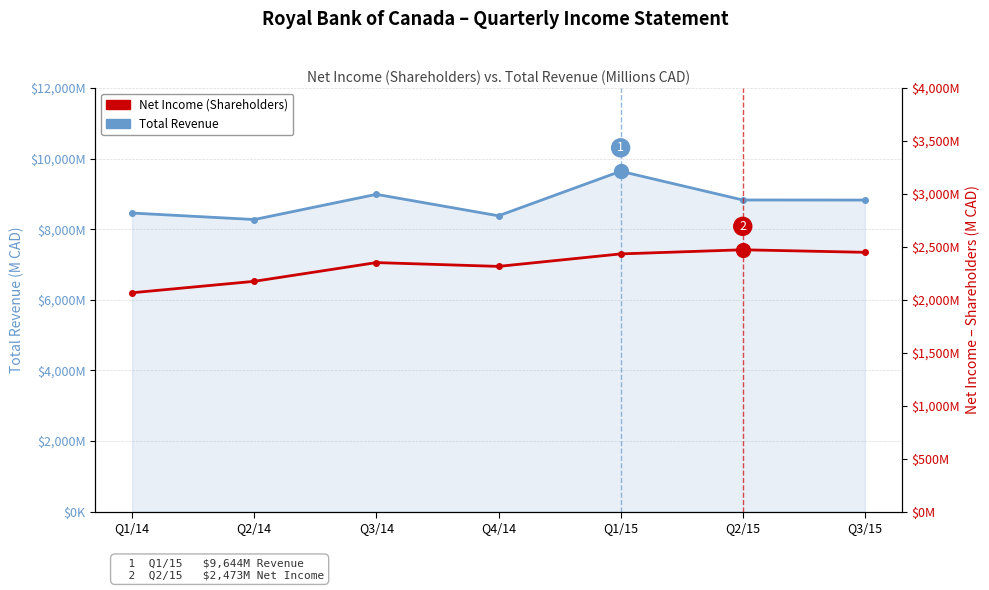

Reading left to right, list all the values displayed in this chart.

Total Revenue: 8460	8276	8990	8382	9644	8830	8828
Net Income (Shareholders): 2067	2175	2352	2316	2434	2473	2449